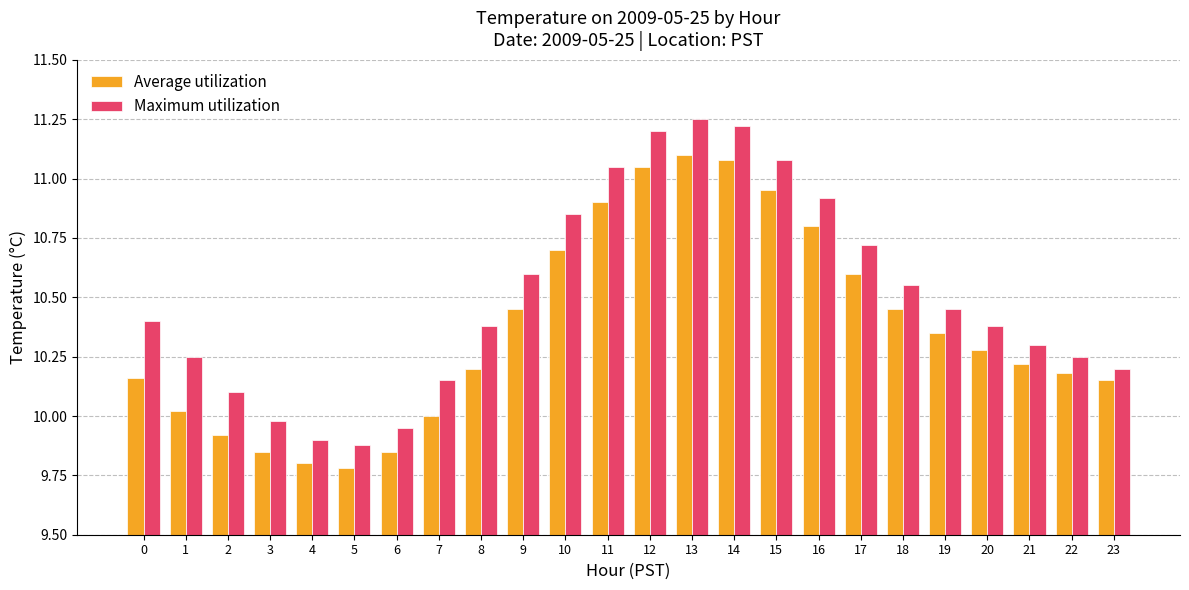

How many values in the Maximum utilization series are below 10?

4